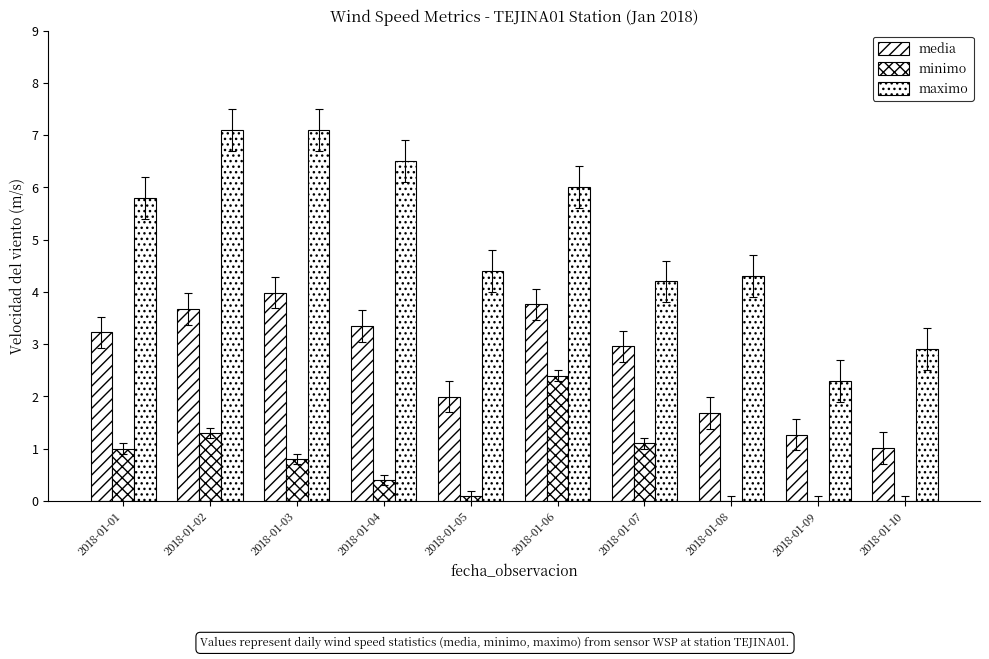

Reading left to right, what are all the values shown in this chart?

media: 2018-01-01=3.2	2018-01-02=3.7	2018-01-03=4.0	2018-01-04=3.3	2018-01-05=2.0	2018-01-06=3.8	2018-01-07=3.0	2018-01-08=1.7	2018-01-09=1.3	2018-01-10=1.0
minimo: 2018-01-01=1.0	2018-01-02=1.3	2018-01-03=0.8	2018-01-04=0.4	2018-01-05=0.1	2018-01-06=2.4	2018-01-07=1.1	2018-01-08=0.0	2018-01-09=0.0	2018-01-10=0.0
maximo: 2018-01-01=5.8	2018-01-02=7.1	2018-01-03=7.1	2018-01-04=6.5	2018-01-05=4.4	2018-01-06=6.0	2018-01-07=4.2	2018-01-08=4.3	2018-01-09=2.3	2018-01-10=2.9